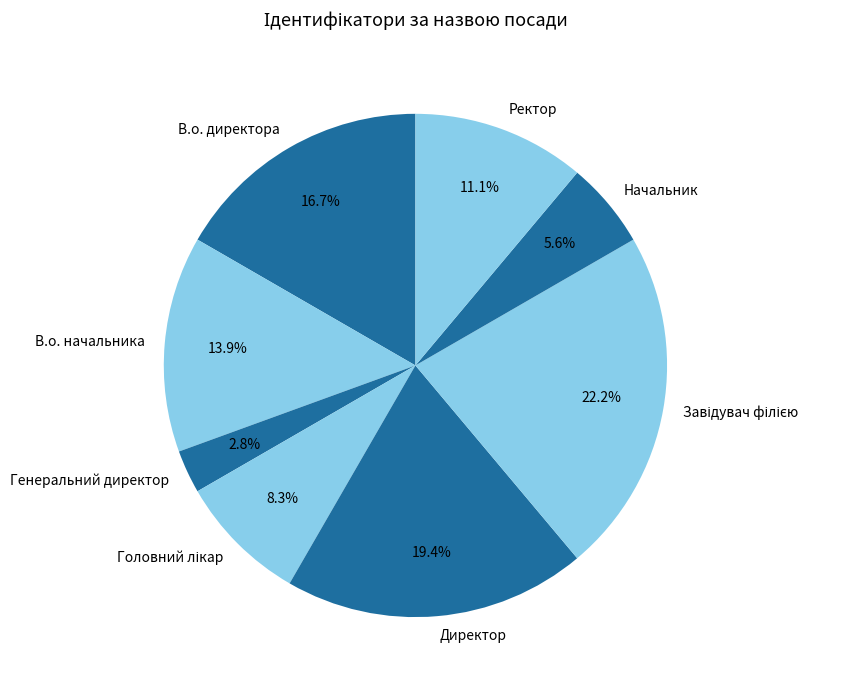

Which has a higher value, Начальник or Ректор?

Ректор